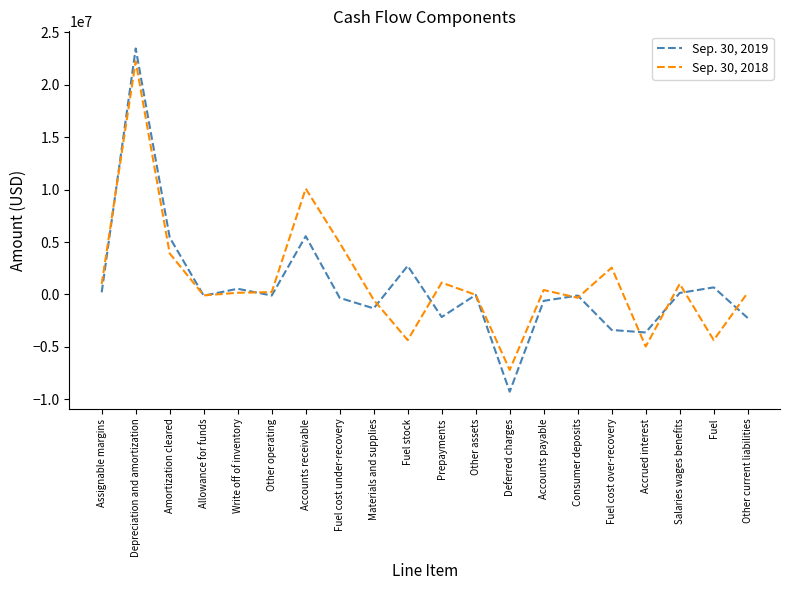

List the series in order of their overall mean, lowest first.

Sep. 30, 2019, Sep. 30, 2018